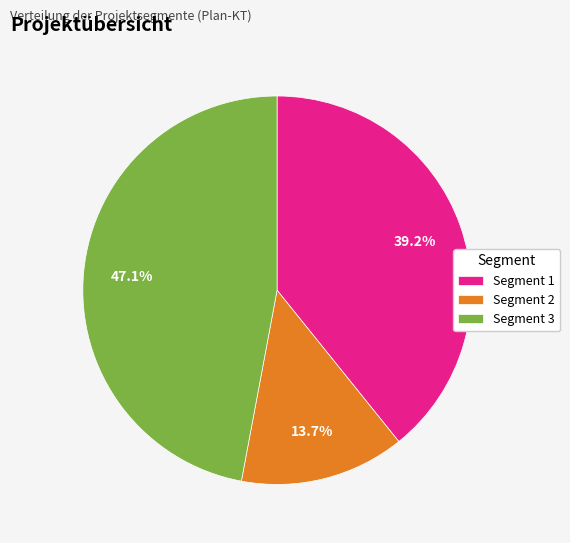

How many segments does this pie chart have?

3